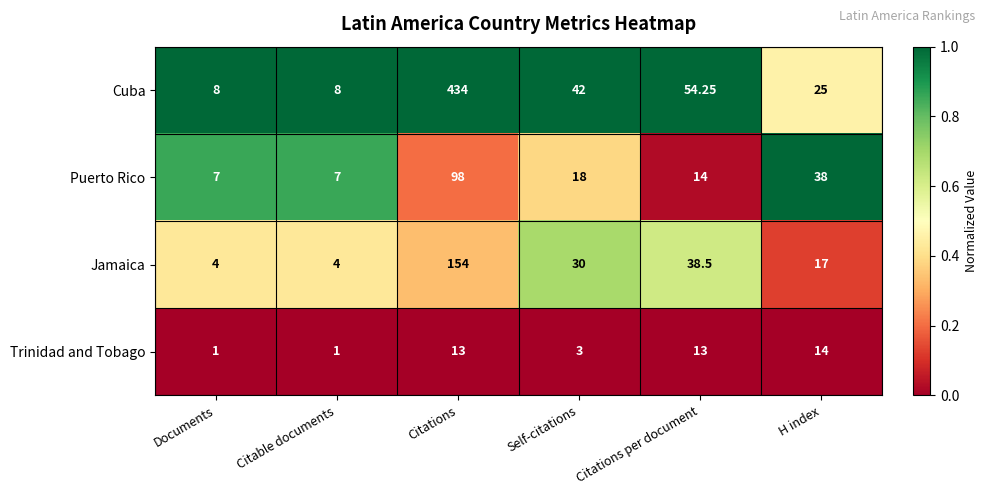

Which category has the highest value in the Jamaica series?

Citations